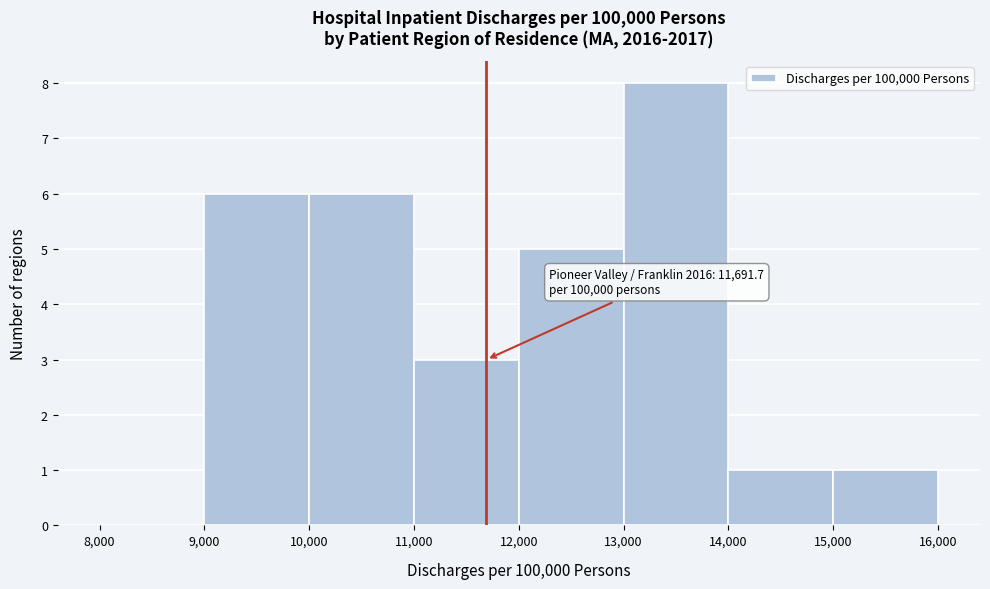

Over which range of the x-axis is the bar tallest?

13,000 to 14,000